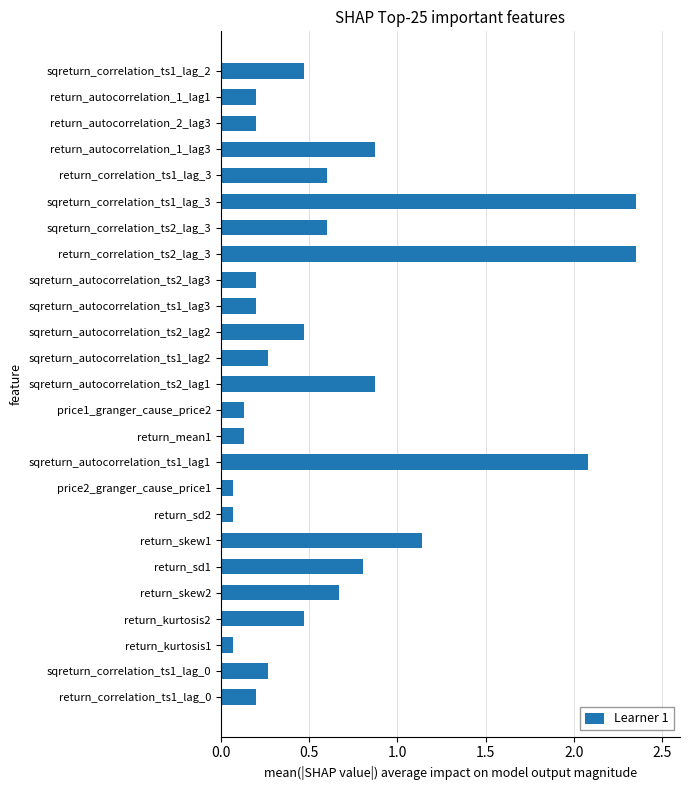

What is the sum of all values?

15.8